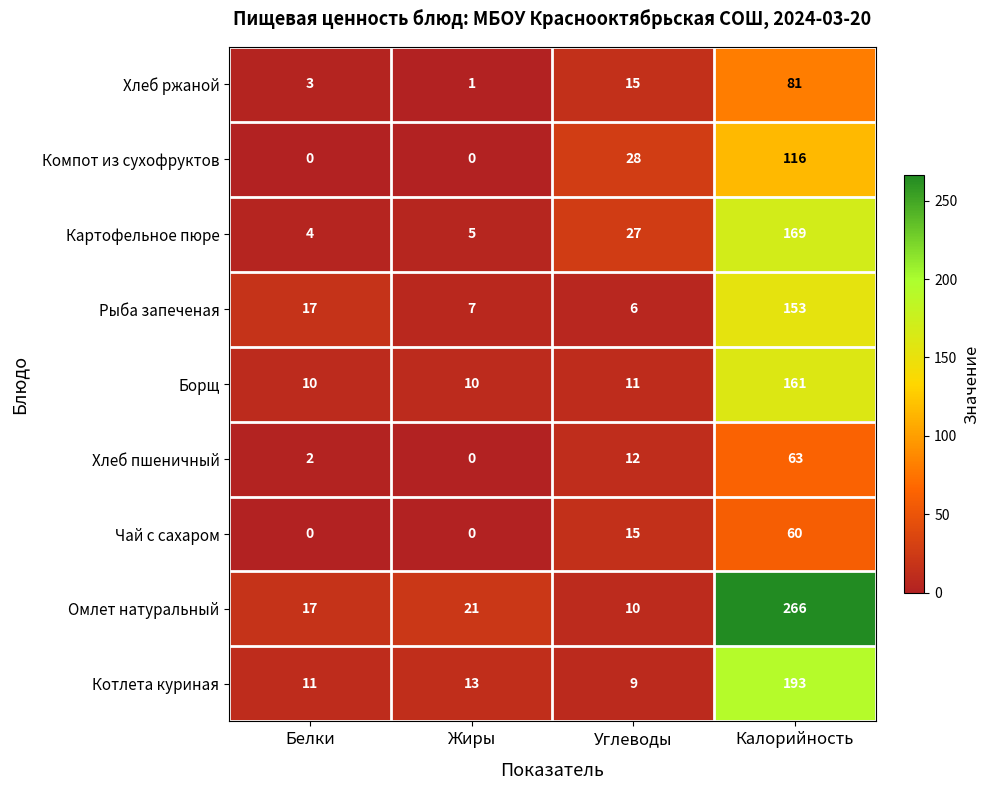

How many values in the Рыба запеченая series are below 17?

2